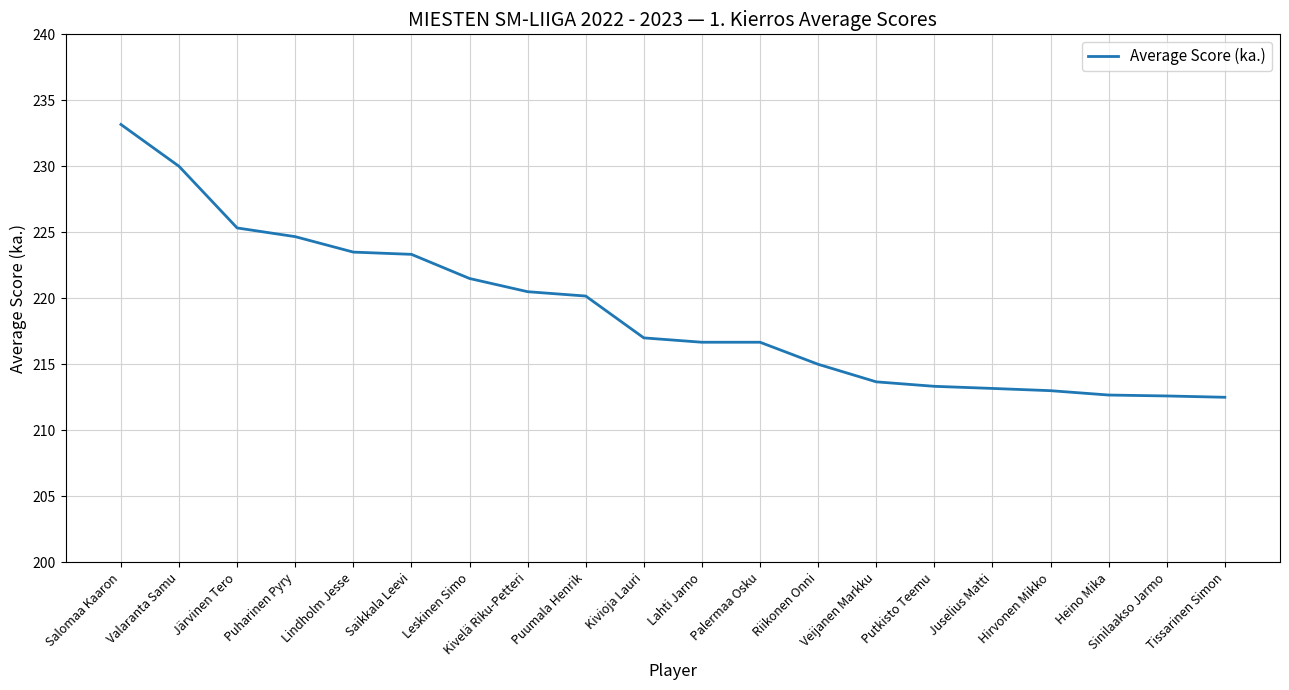

What position from the left is Järvinen Tero?

3